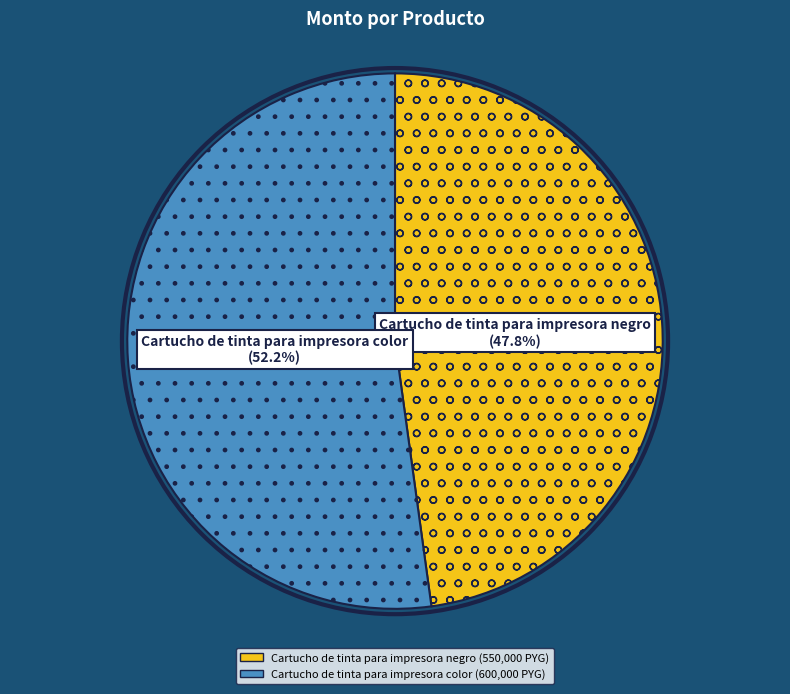

To the nearest percent, what is the combined percentage of Cartucho de tinta para impresora color and Cartucho de tinta para impresora negro?

100%